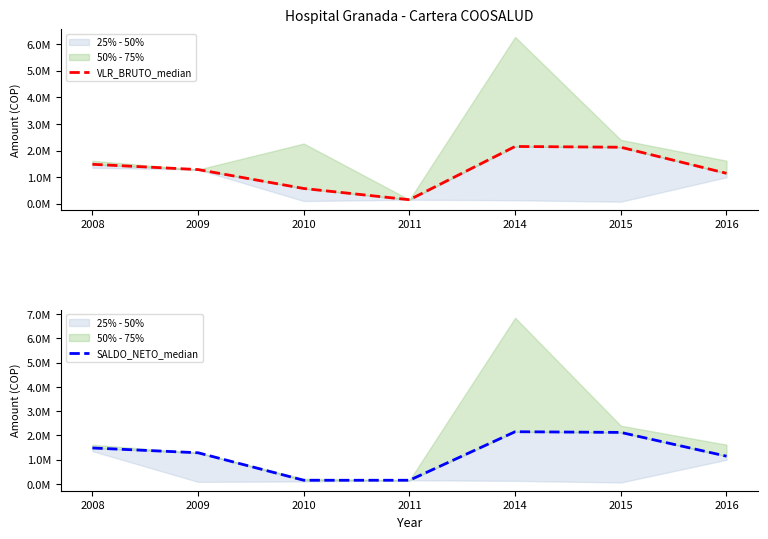

True or false: SALDO_NETO_median and VLR_BRUTO_median cross at least once.

False